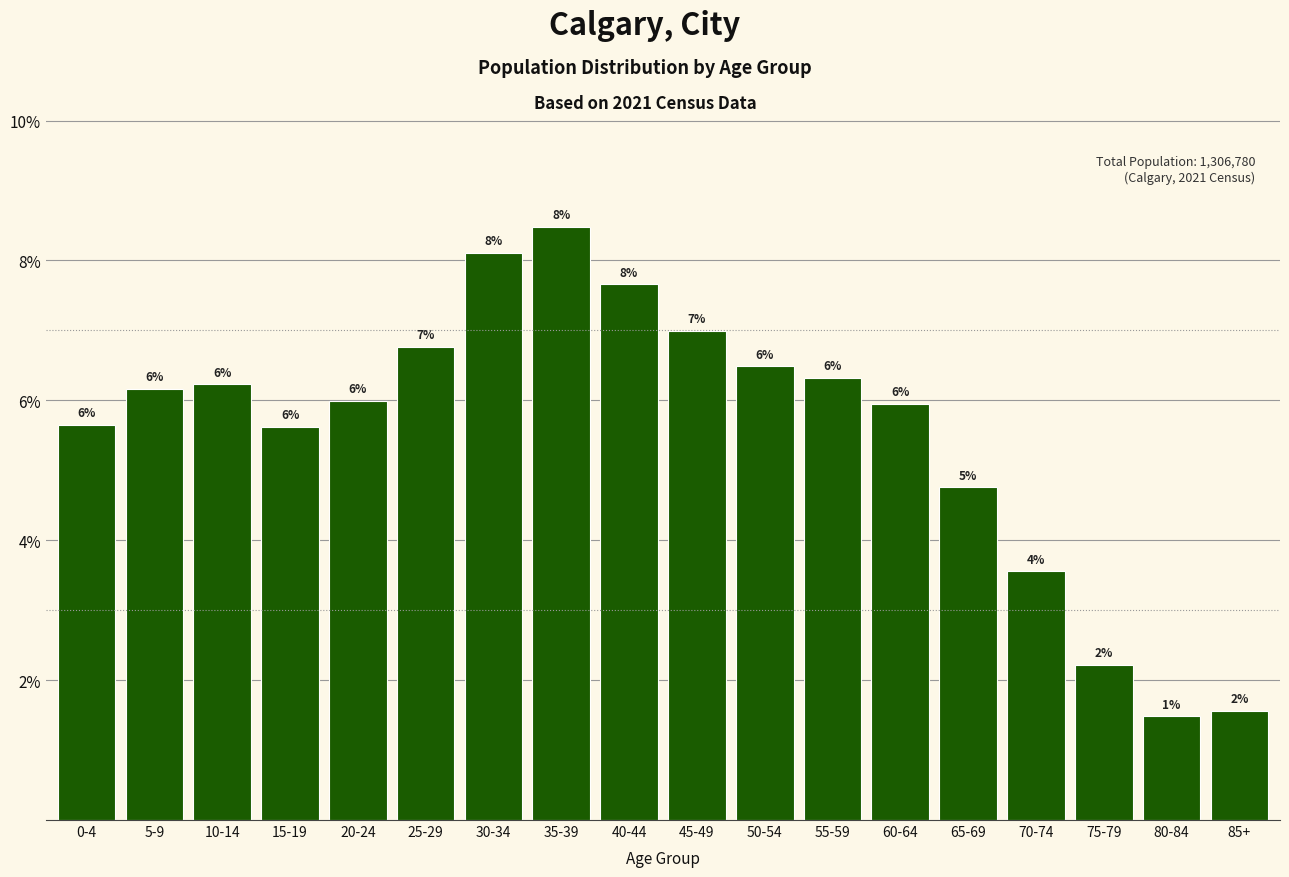

What is the difference between the maximum and minimum values?

7.0